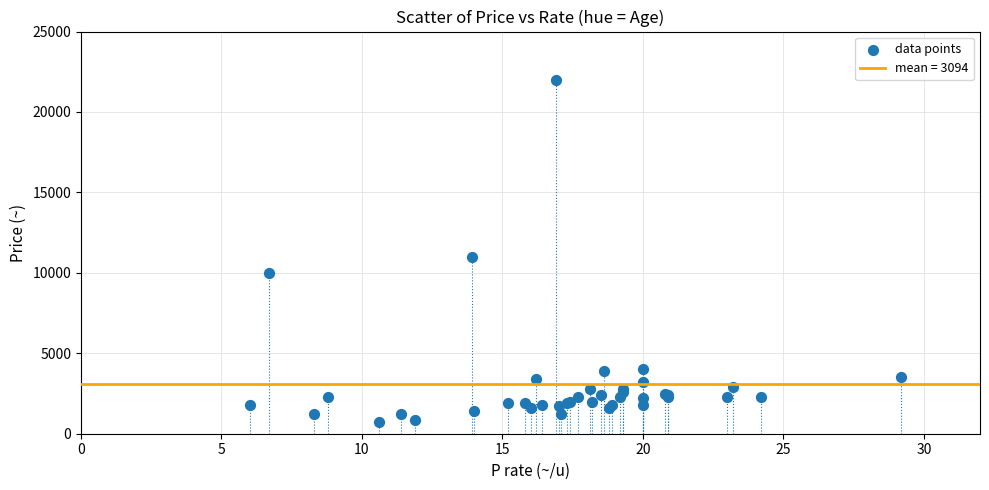

What Y value in the scatter plot is closest to 11370?

11000